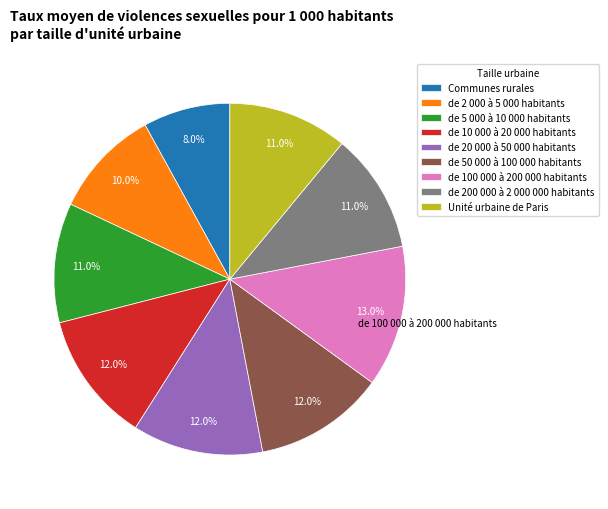

Combined, do de 5 000 à 10 000 habitants and de 200 000 à 2 000 000 habitants account for over 50%?

No